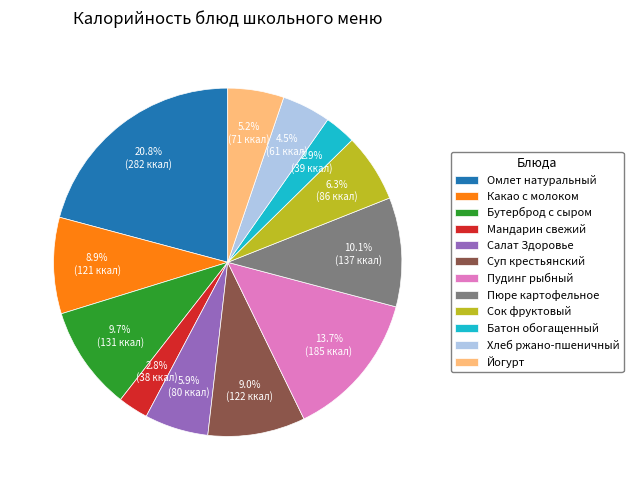

Which slice is the largest?

Омлет натуральный